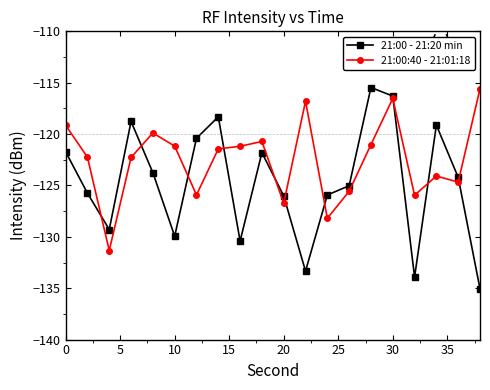

What is the sum of all 21:00 - 21:20 min values?

-2494.6